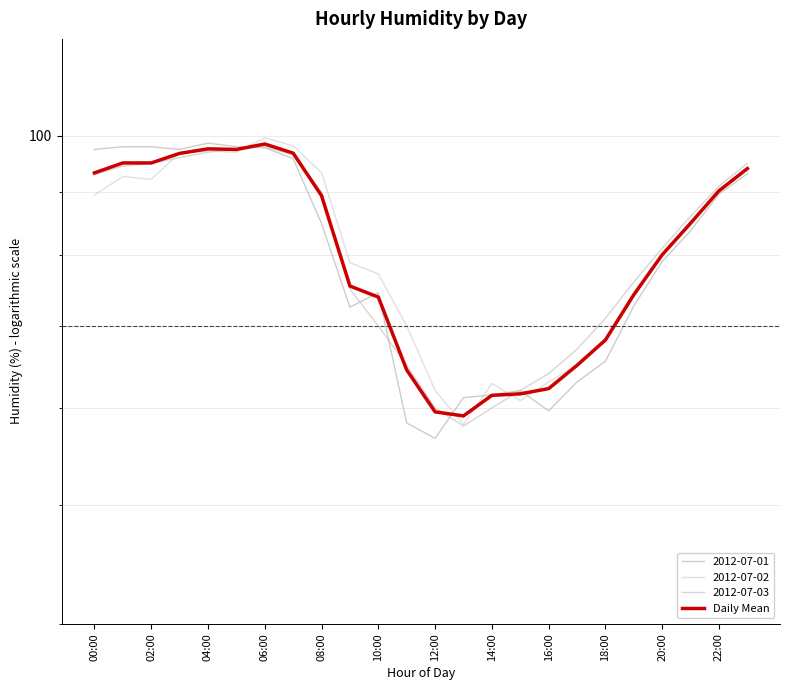

The value at 20:00 is 80.0. True or false?

True